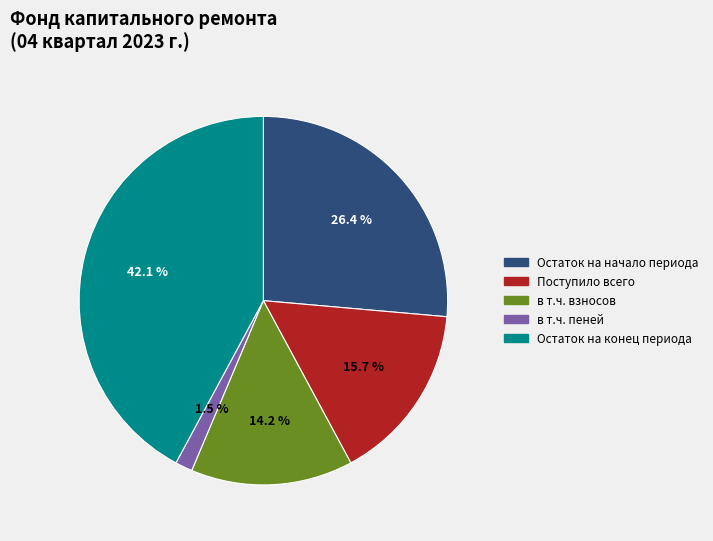

Which slice is the largest?

Остаток на конец периода